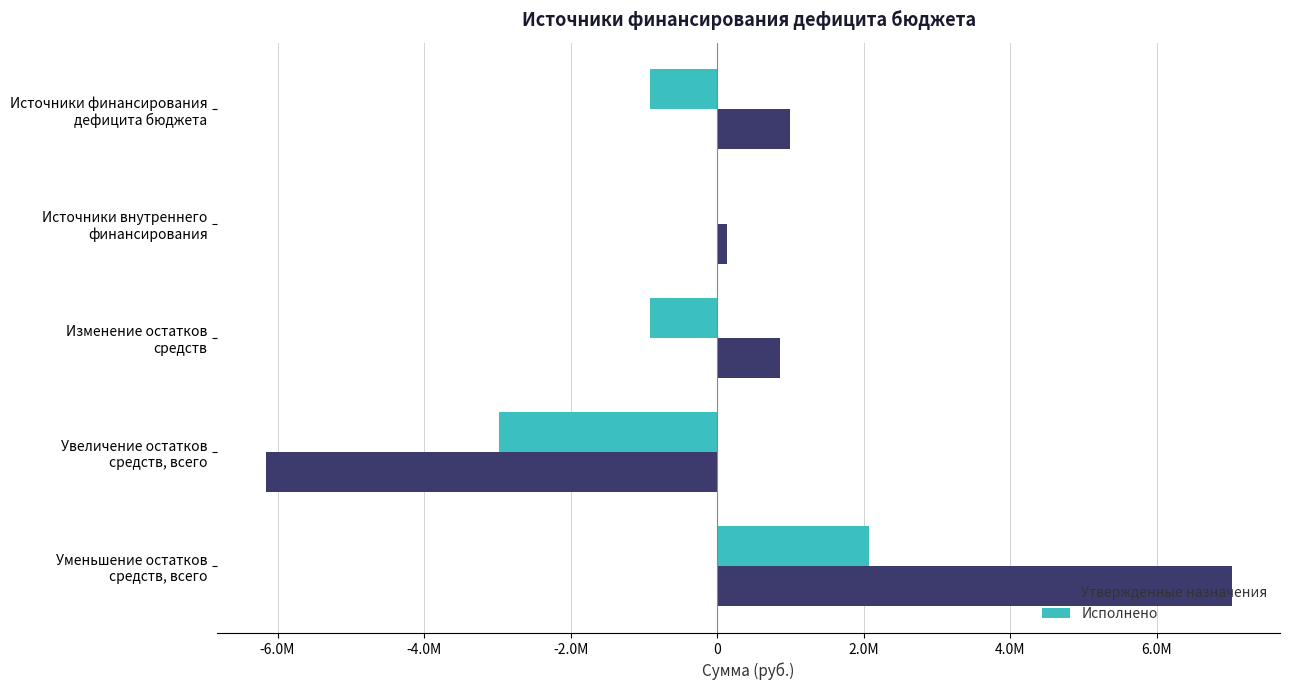

Where is Утвержденные назначения nearest to the value 428343?

Источники внутреннего
финансирования